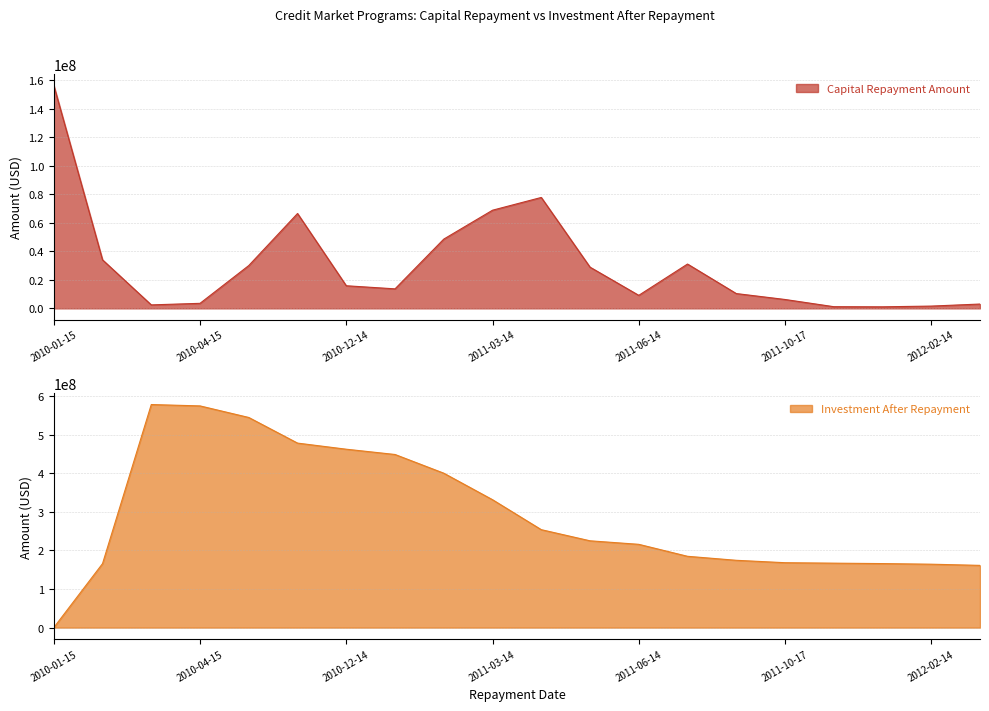

What are all the series names shown in the legend?

Capital Repayment Amount, Investment After Repayment